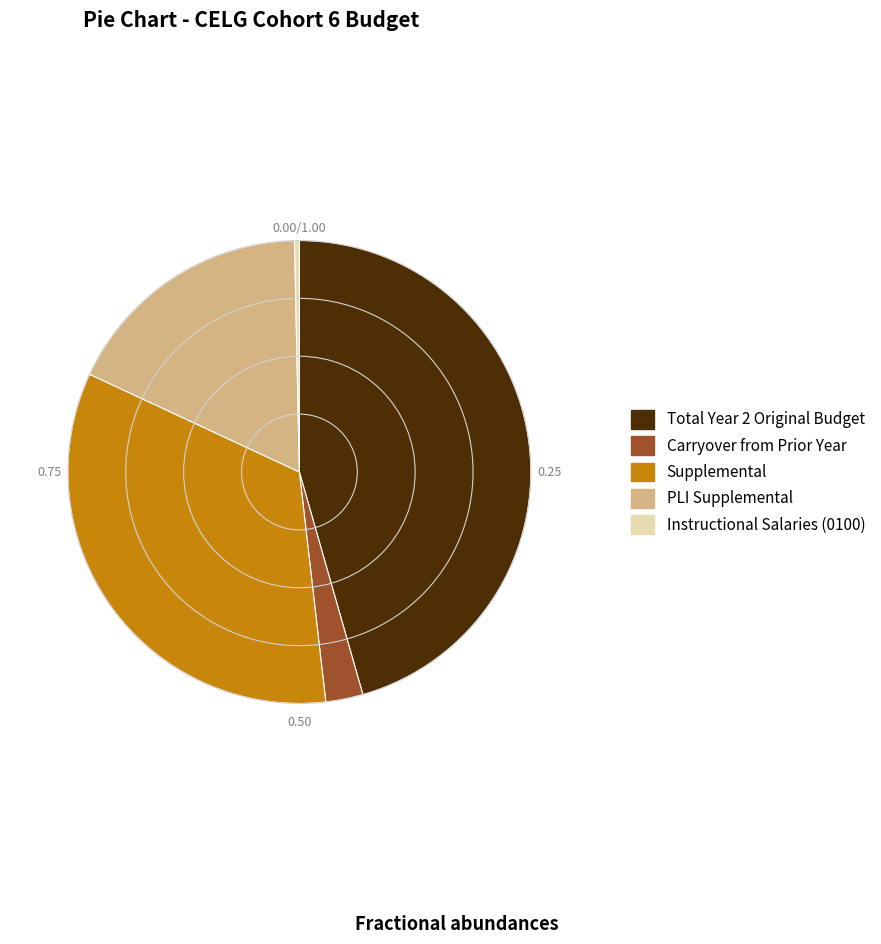

Do PLI Supplemental and Instructional Salaries (0100) together represent more than half of the pie?

No